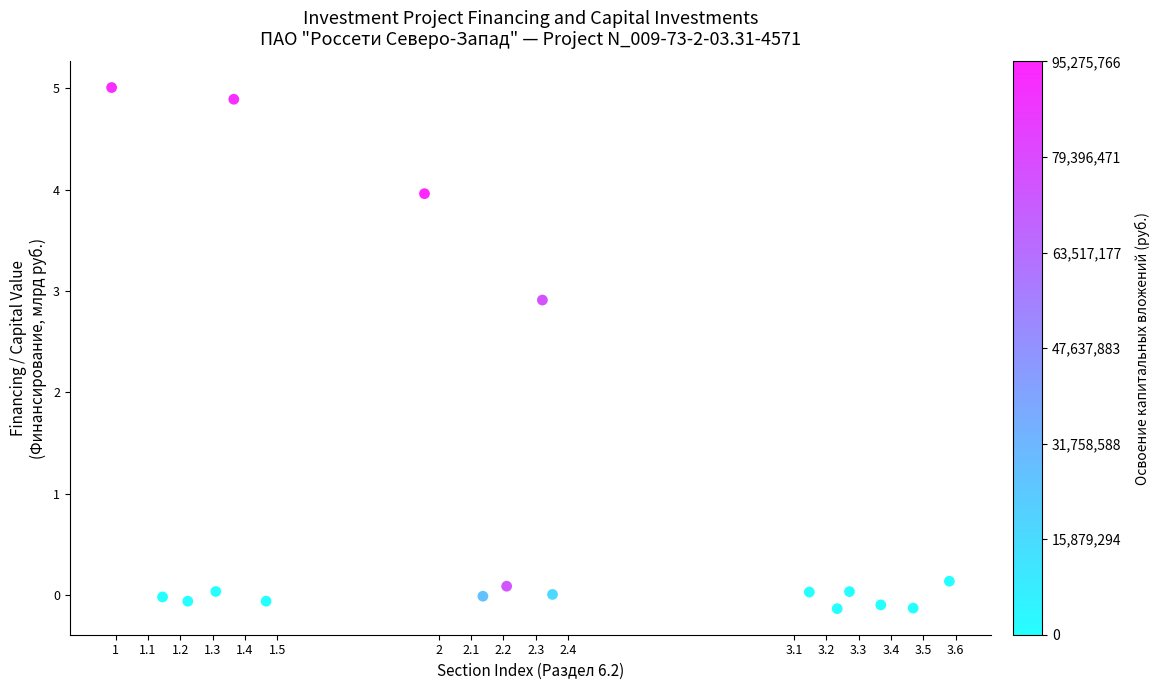

What is the range of X values (max minus min)?

2.6